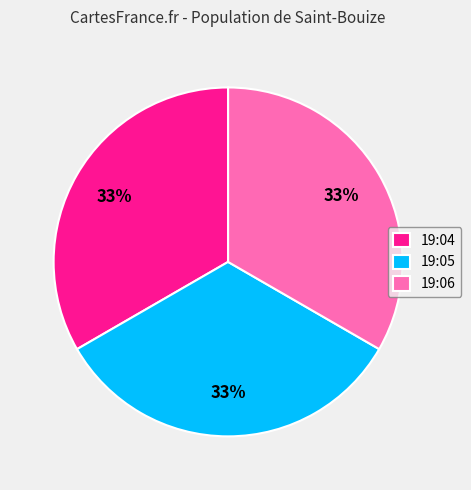

Is 19:04 the majority of the pie?

No